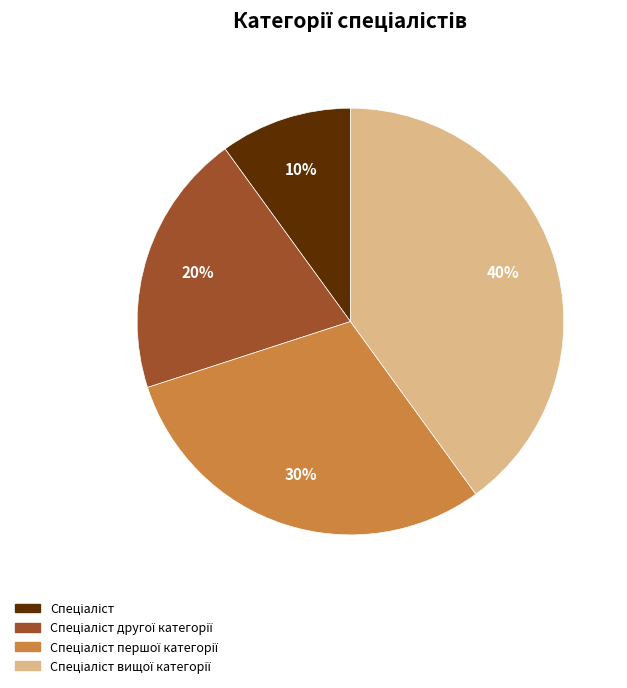

Count the number of slices in the pie.

4